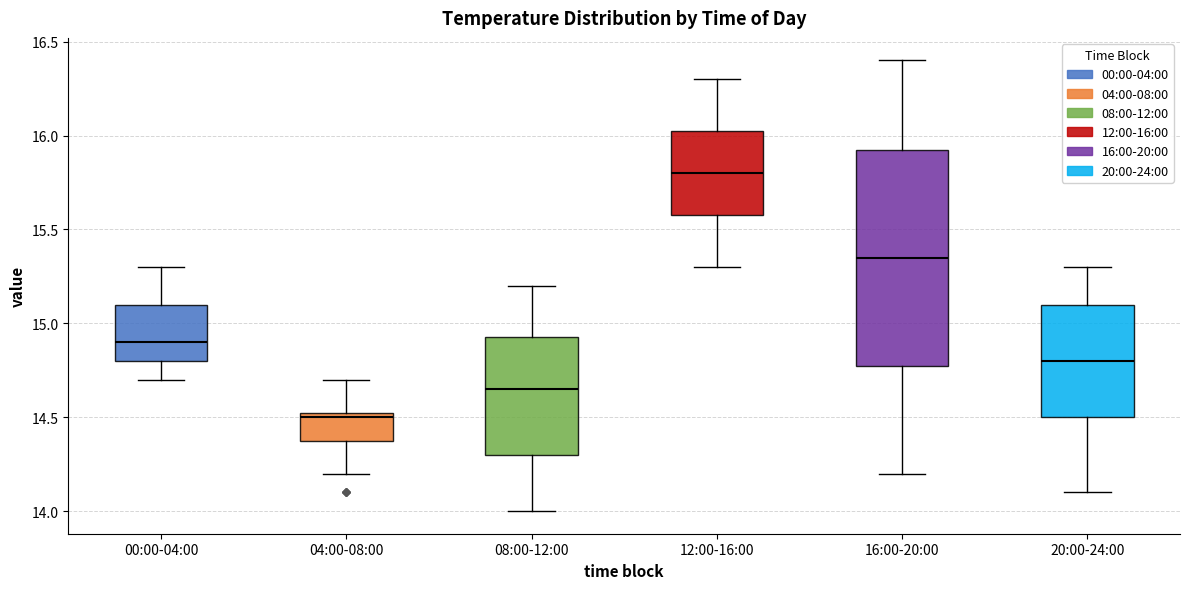

Where is the upper edge of the box for 00:00-04:00 on the y-axis? The values are not printed on the chart, so give them approximately, as read against the axis.

15.10